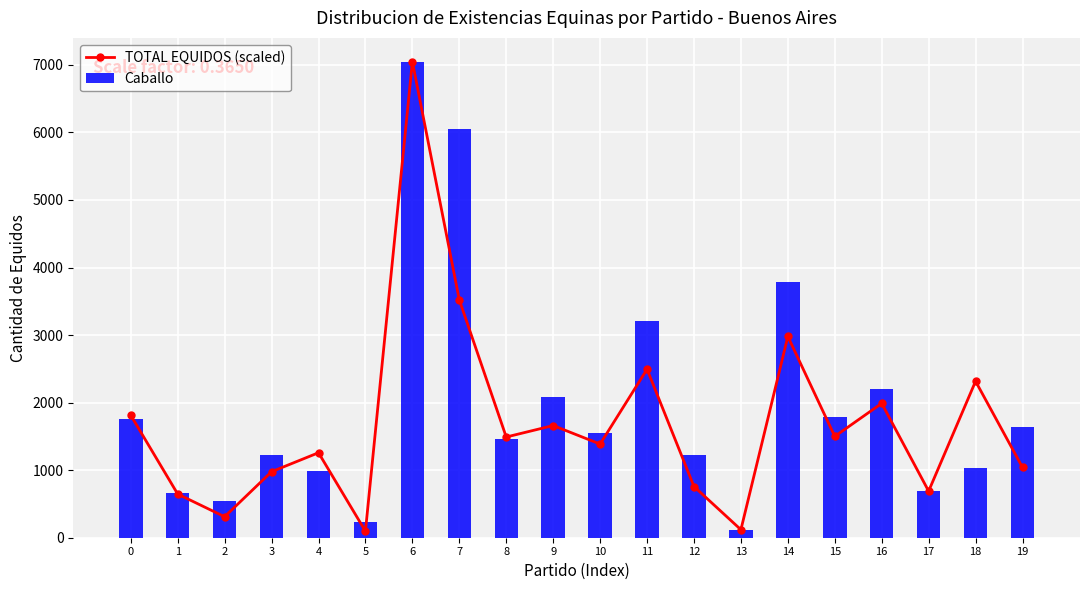

What is the difference between the highest and lowest values at 9?

428.3